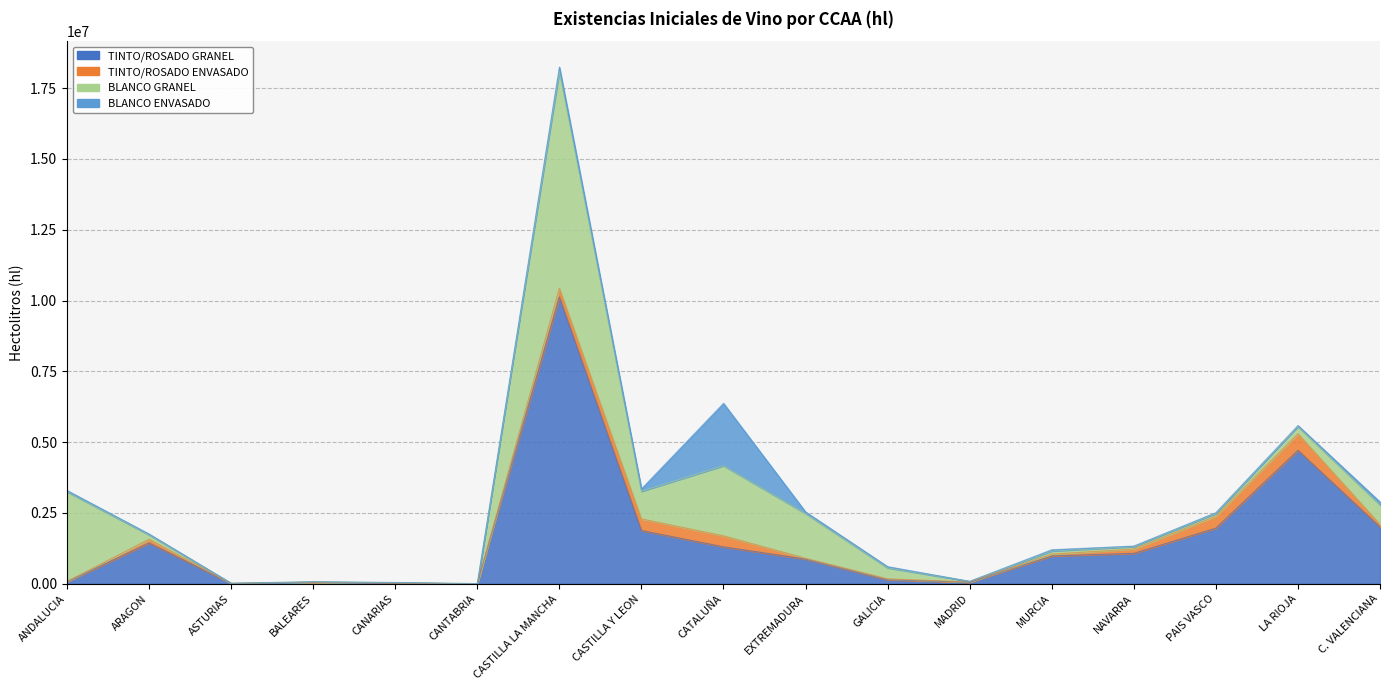

The BLANCO ENVASADO series shows 15704 at PAIS VASCO. True or false?

False